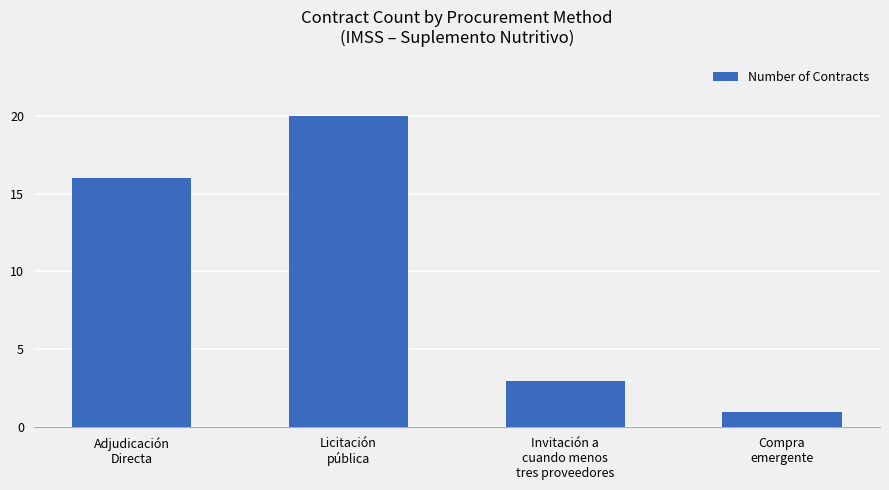

Reading right to left, list all the values displayed in this chart.

1	3	20	16